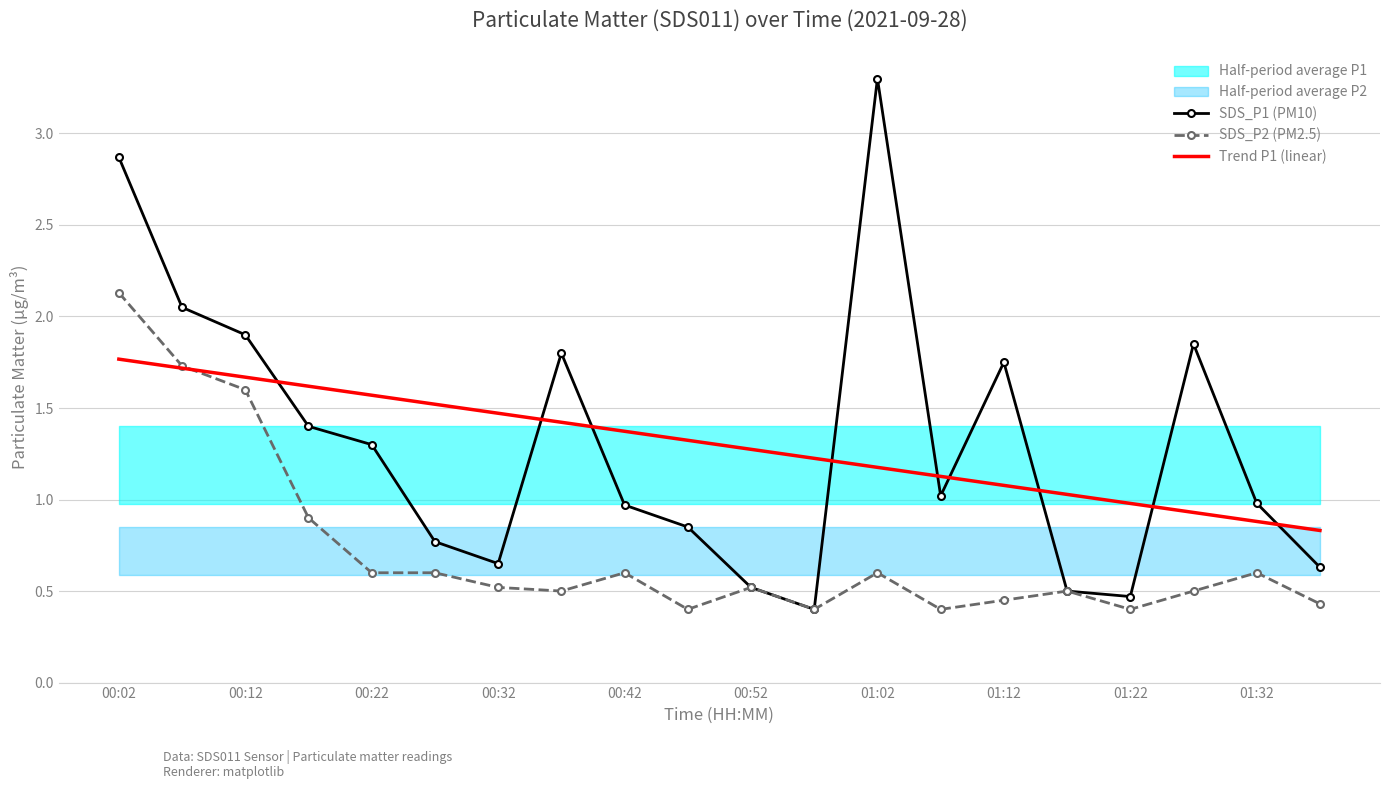

True or false: Trend P1 (linear) has a value of 0.2 at 17.

False